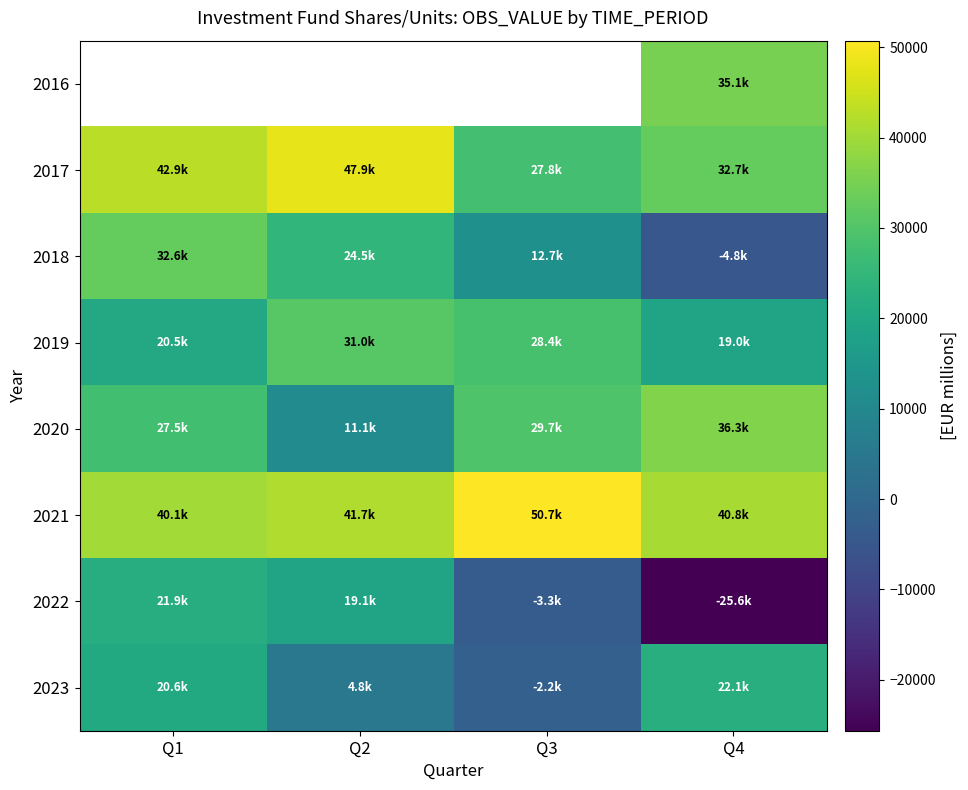

What is the spread (max minus min) of values at Q4?

66422.3